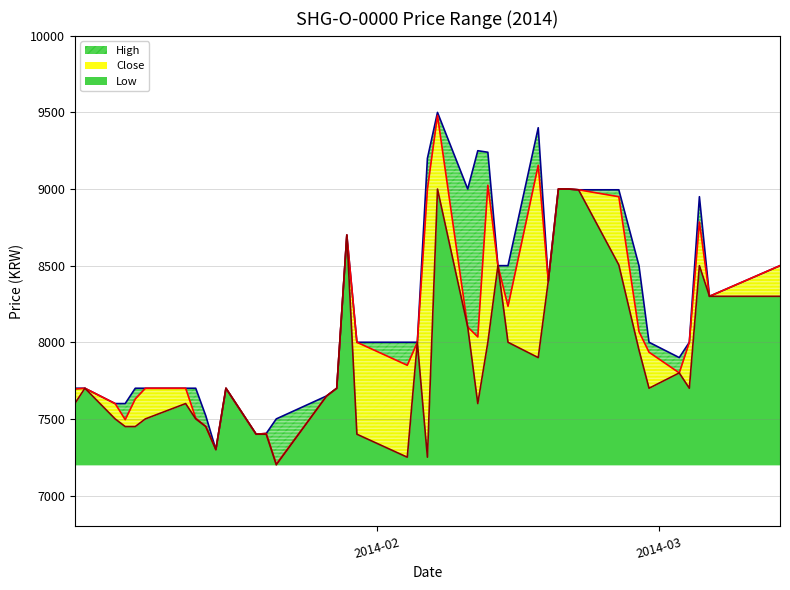

What is the difference between the Close values at 2014-01-13 and 2014-01-16?

400